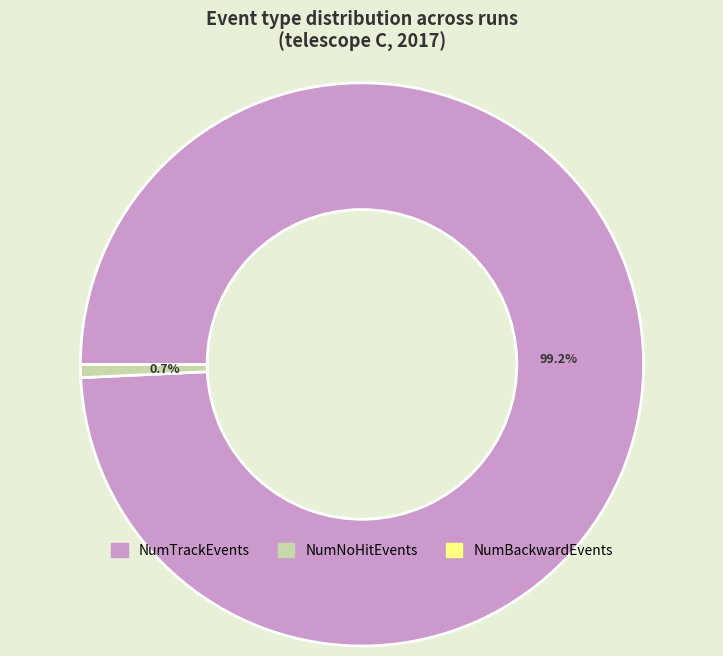

What is the largest slice in the pie chart?

NumTrackEvents